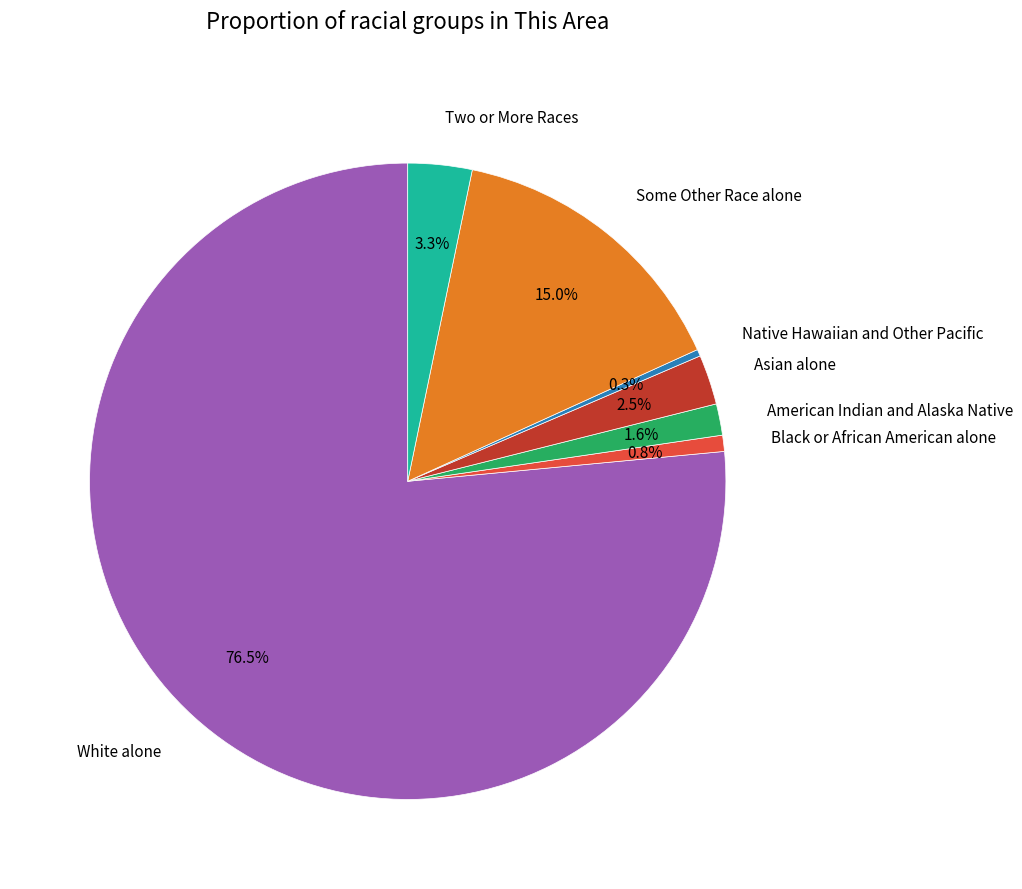

Between Two or More Races and Some Other Race alone, which is larger?

Some Other Race alone